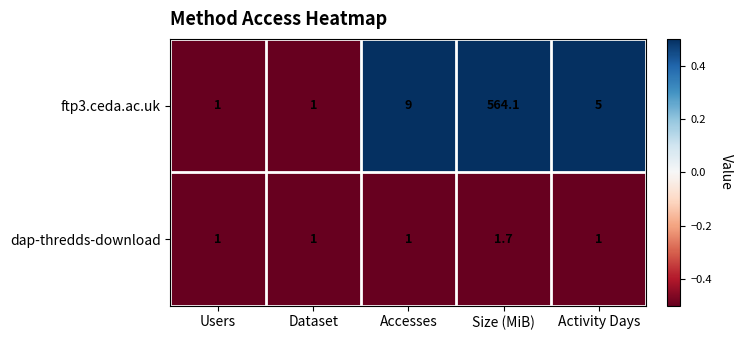

Which series has the largest total across all categories?

ftp3.ceda.ac.uk